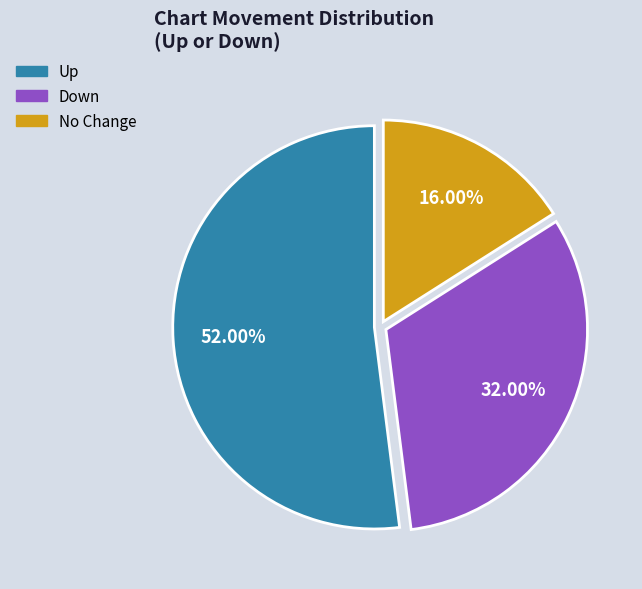

To the nearest percent, what is the difference between the largest and smallest slice percentages?

36%